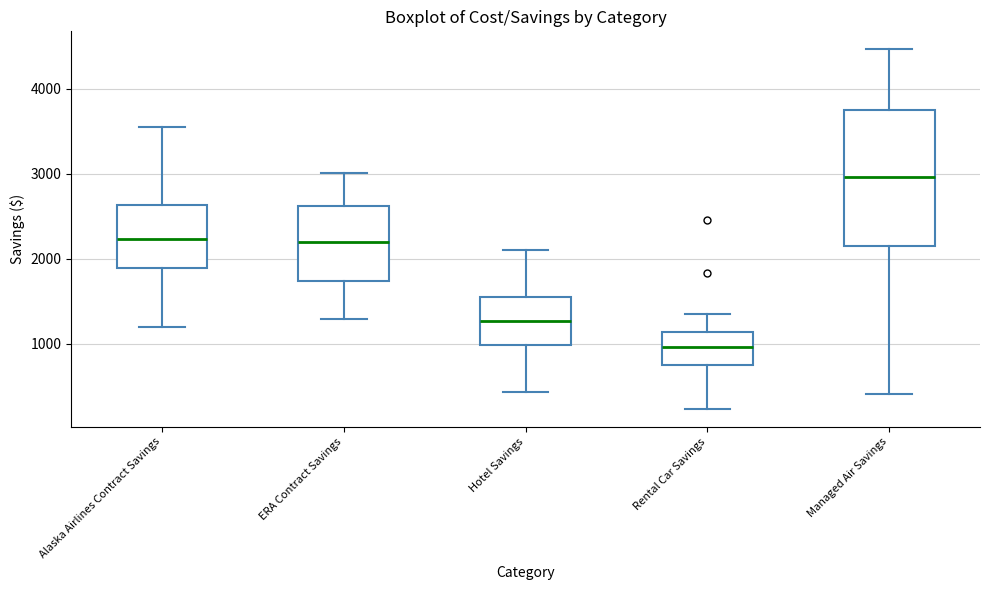

Where is the lower edge of the box for Hotel Savings on the y-axis? The values are not printed on the chart, so give them approximately, as read against the axis.

1000